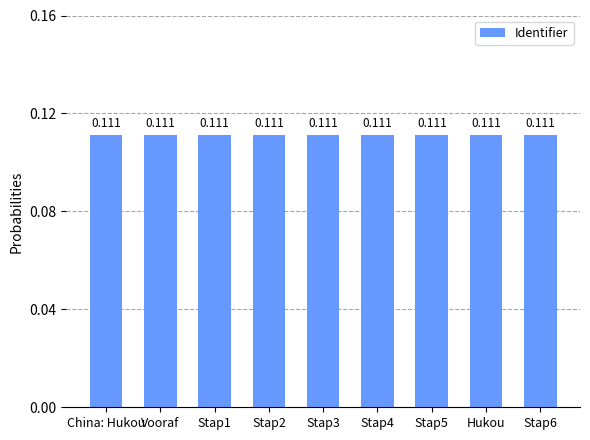

What is the label of the 1st bar from the left?

China: Hukou